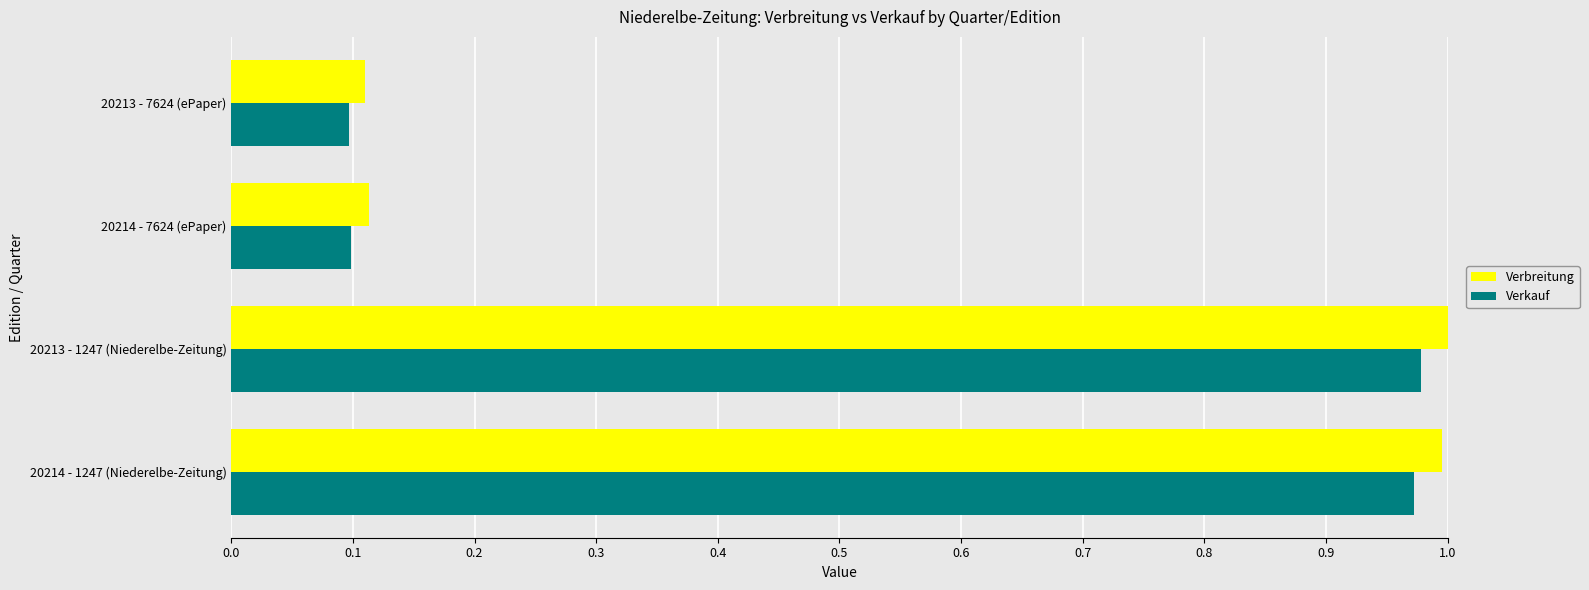

Is it true that Verkauf equals 0.1 at 20213 - 7624 (ePaper)?

True